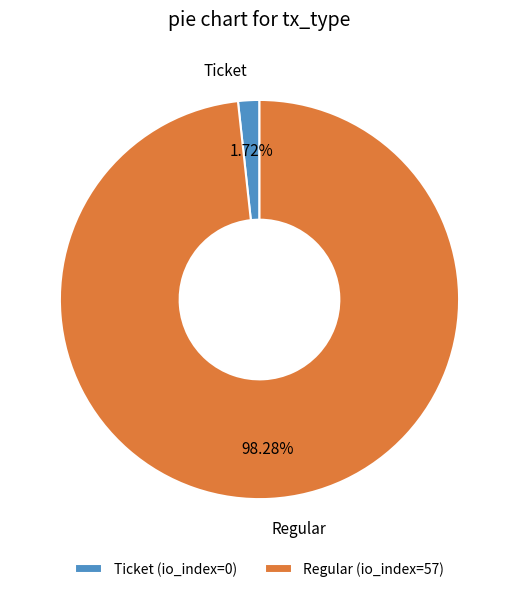

To the nearest percent, what portion does Regular represent?

98%